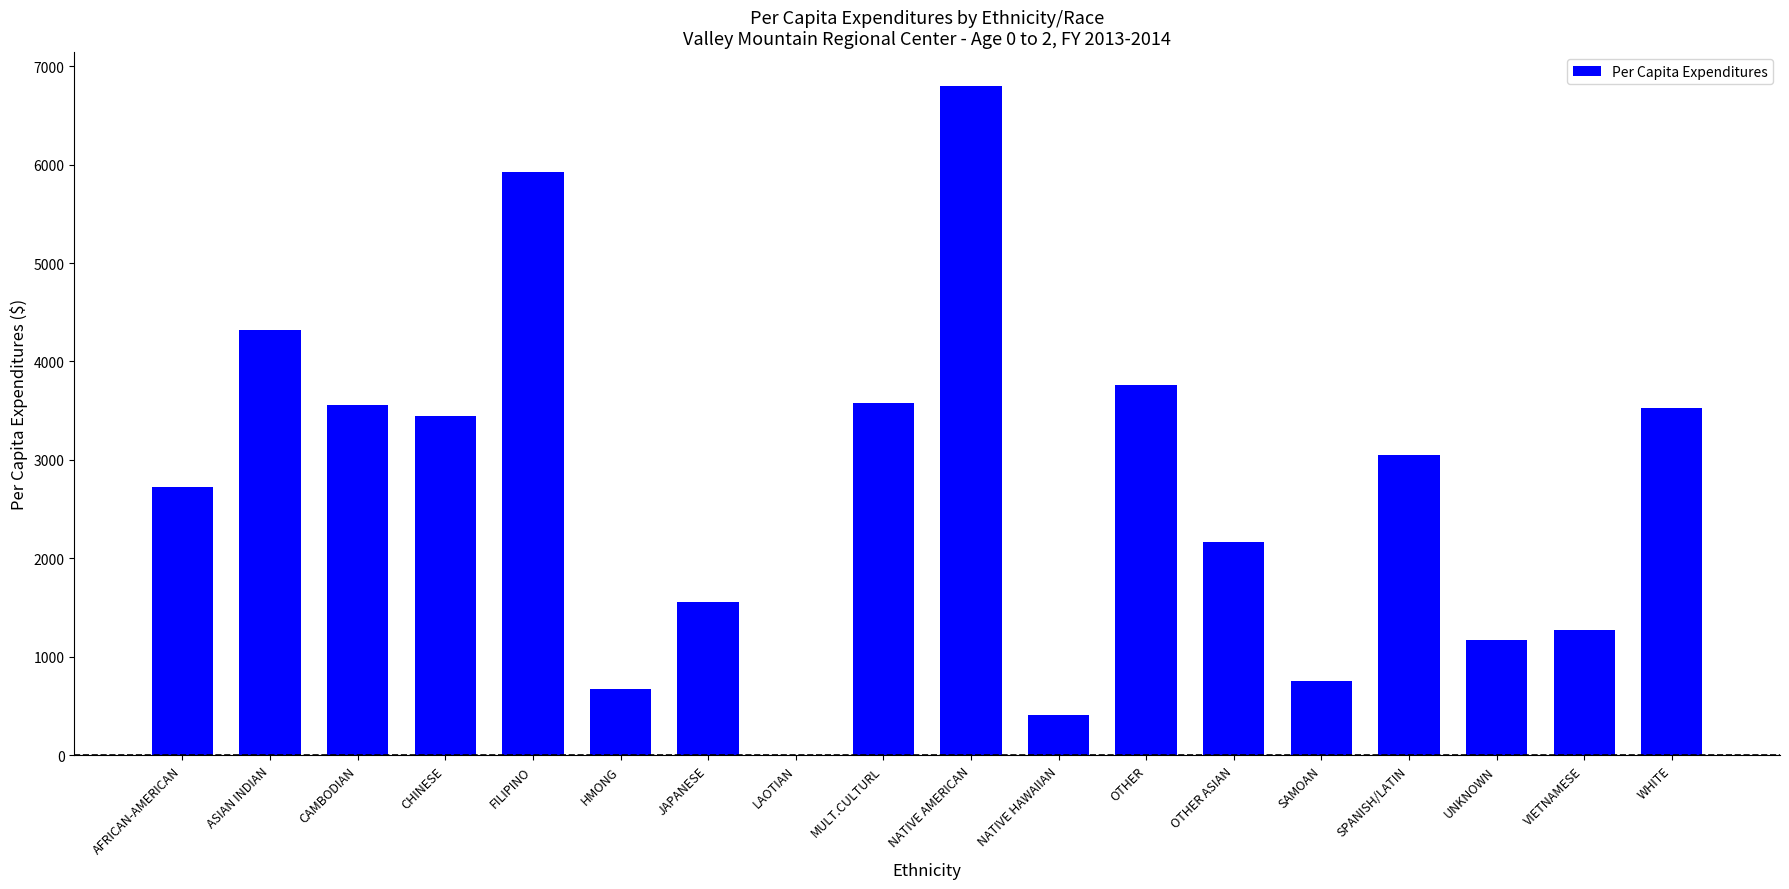

What is the sum of the values at CHINESE and NATIVE AMERICAN?

10249.2